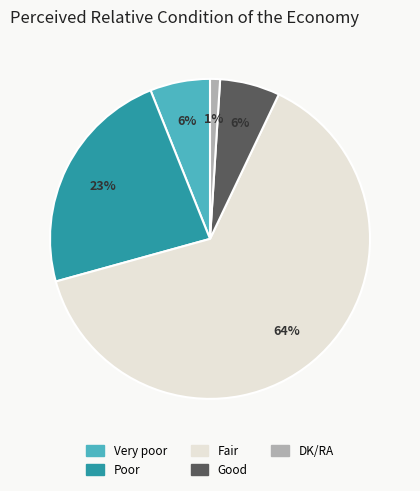

Count the number of slices in the pie.

5